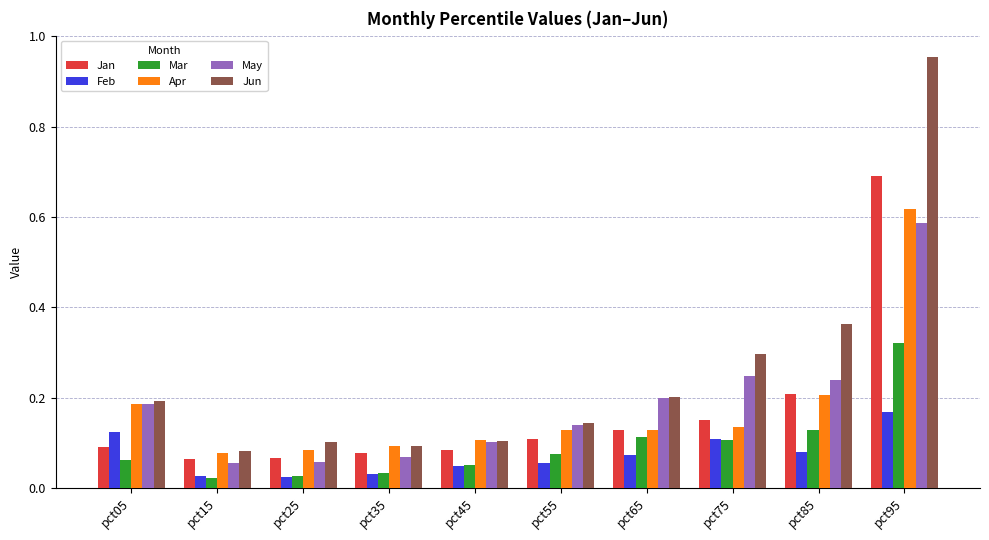

How many Apr values are between 0 and 1?

10